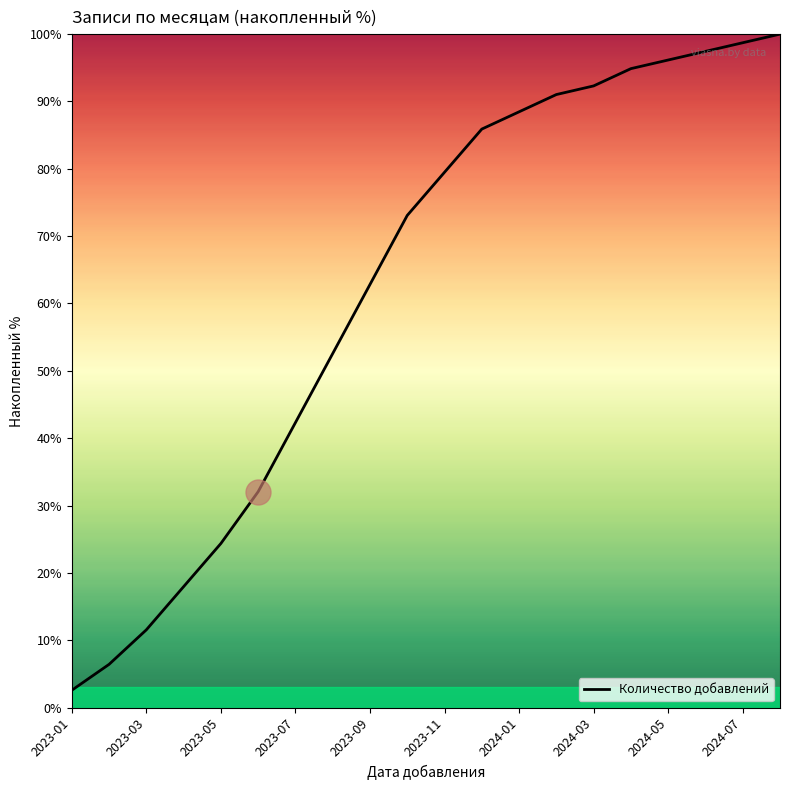

What is the difference between the maximum and minimum values?

97.4